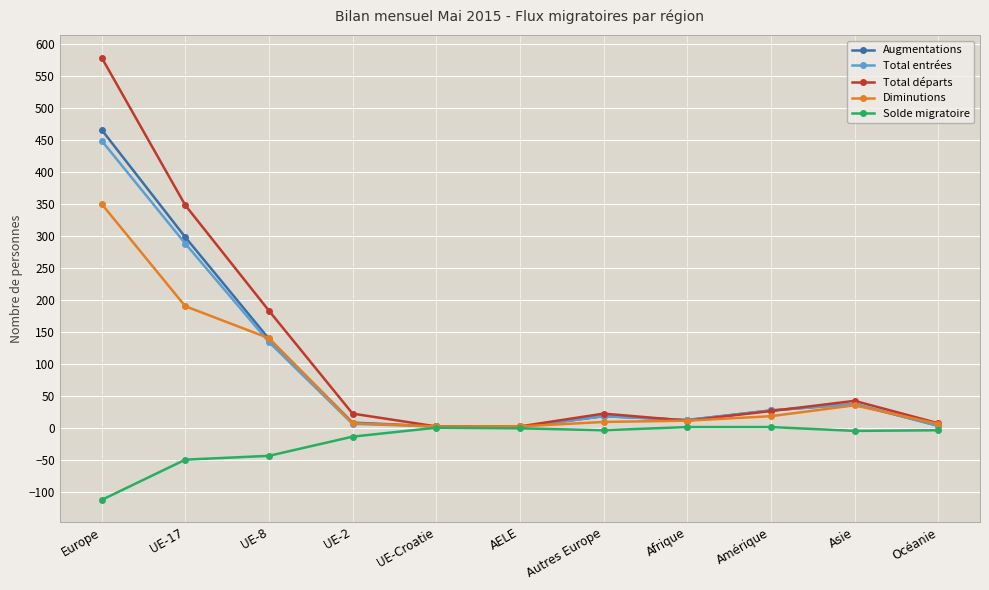

Is it true that Total entrées equals 37 at Asie?

True